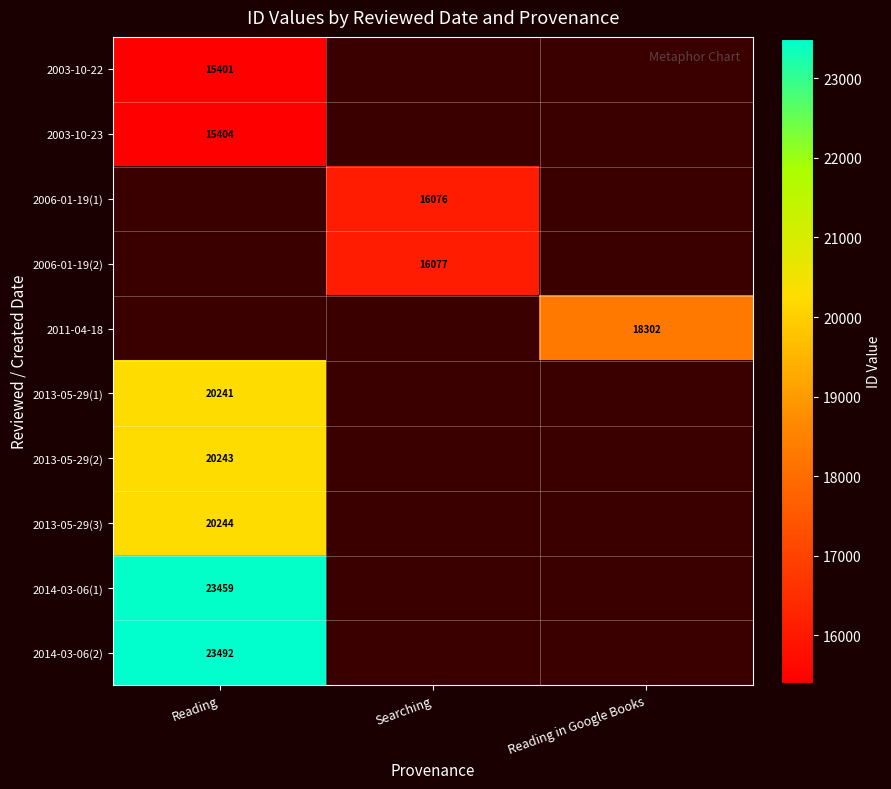

The value of 2003-10-22 at Reading is 15401. True or false?

True